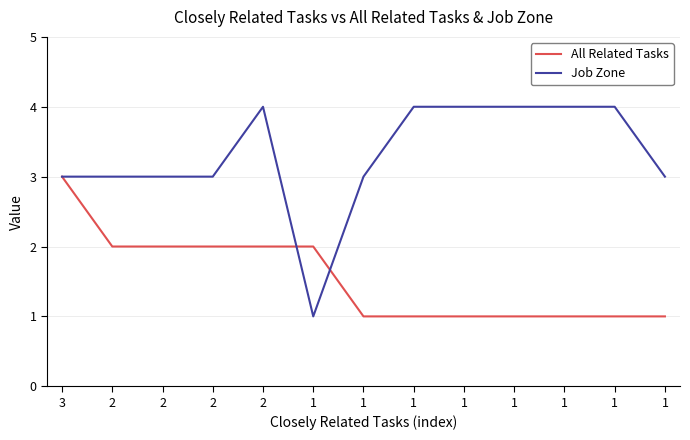

What are all the series names shown in the legend?

All Related Tasks, Job Zone